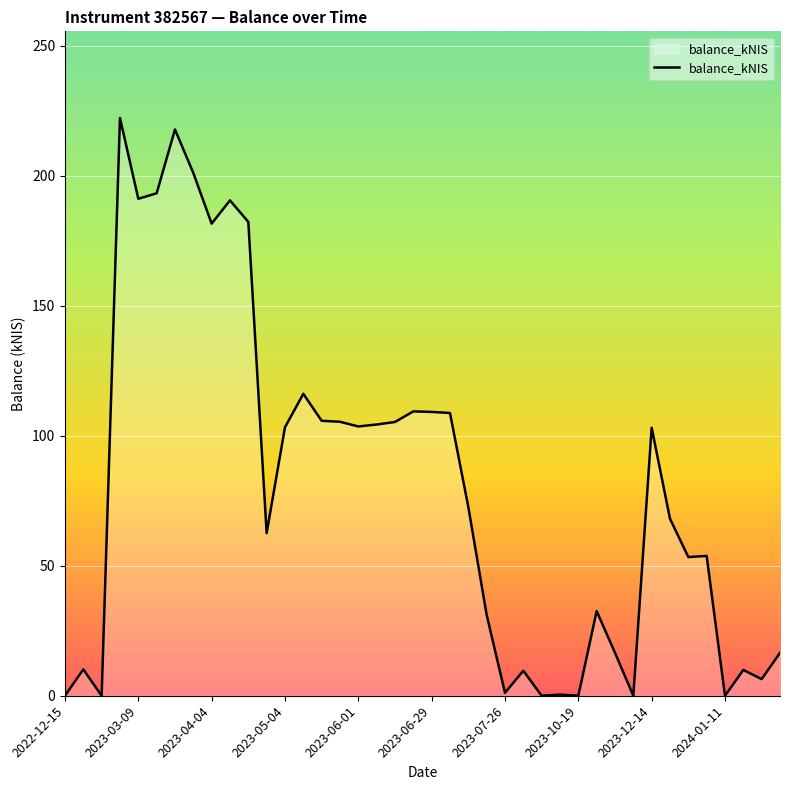

What is the maximum value shown in the chart?

222.2